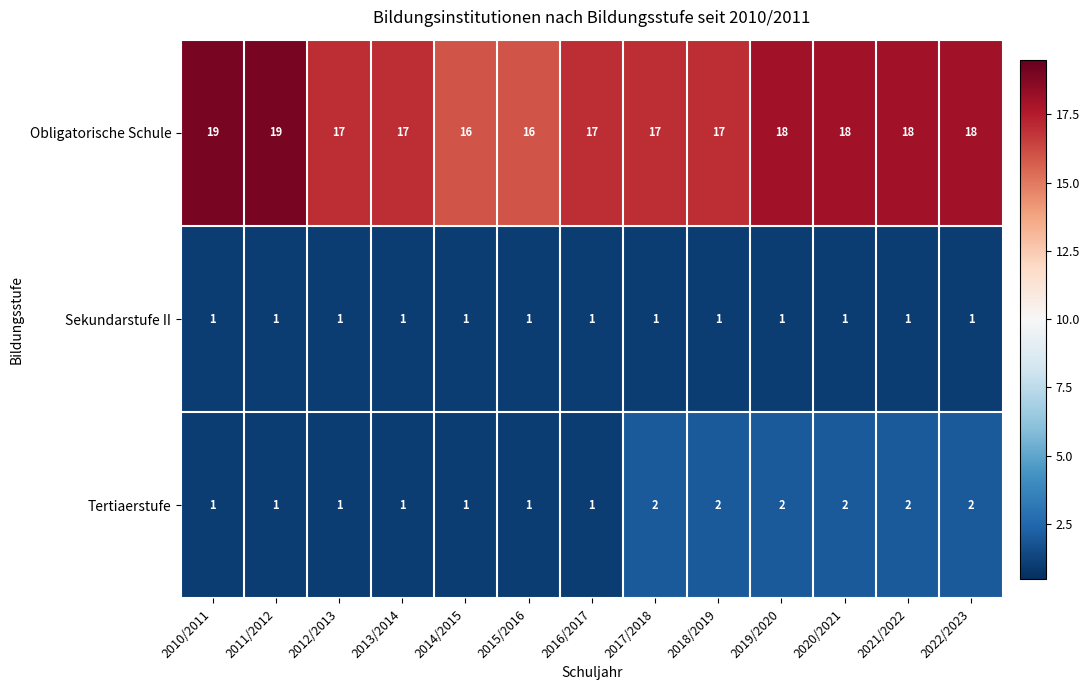

Rank the series by their maximum value, from highest to lowest.

Obligatorische Schule, Tertiaerstufe, Sekundarstufe II